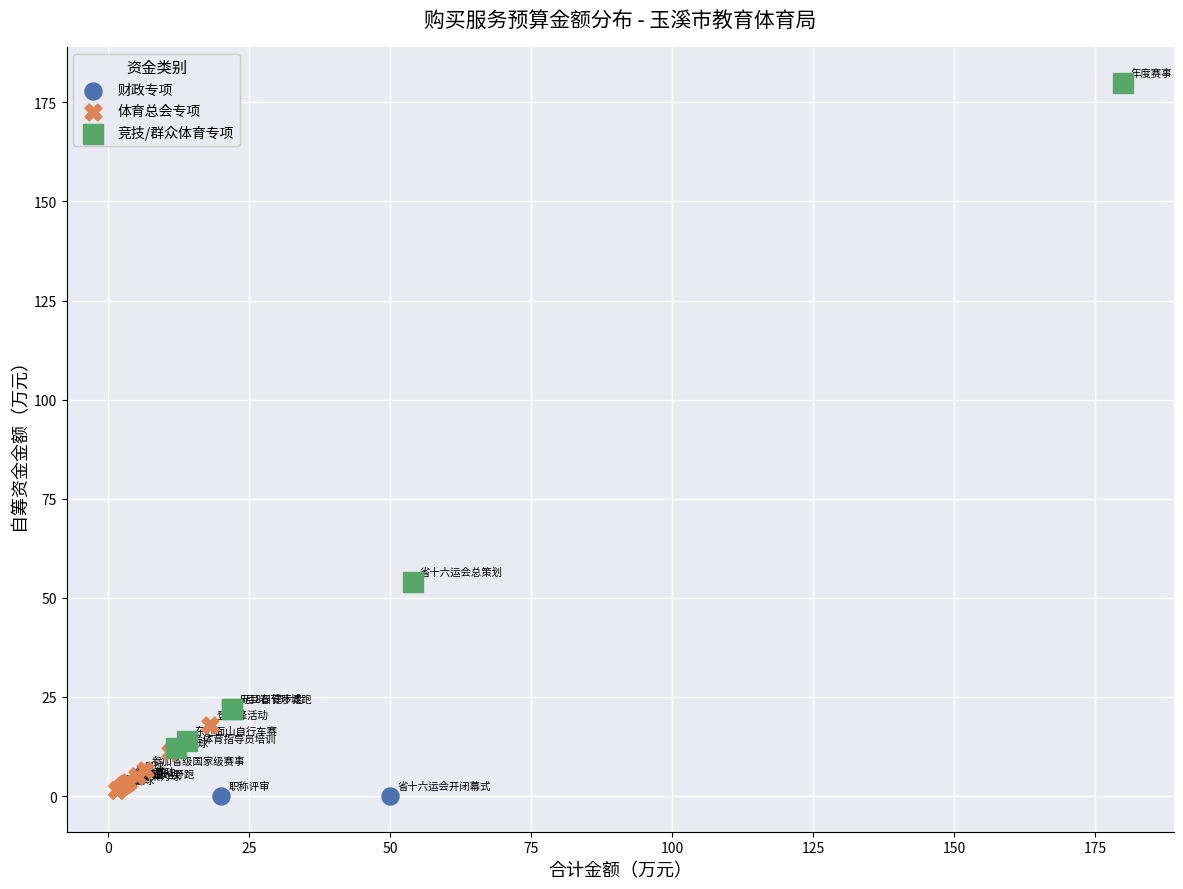

What are all the series names shown in the legend?

财政专项, 体育总会专项, 竞技/群众体育专项